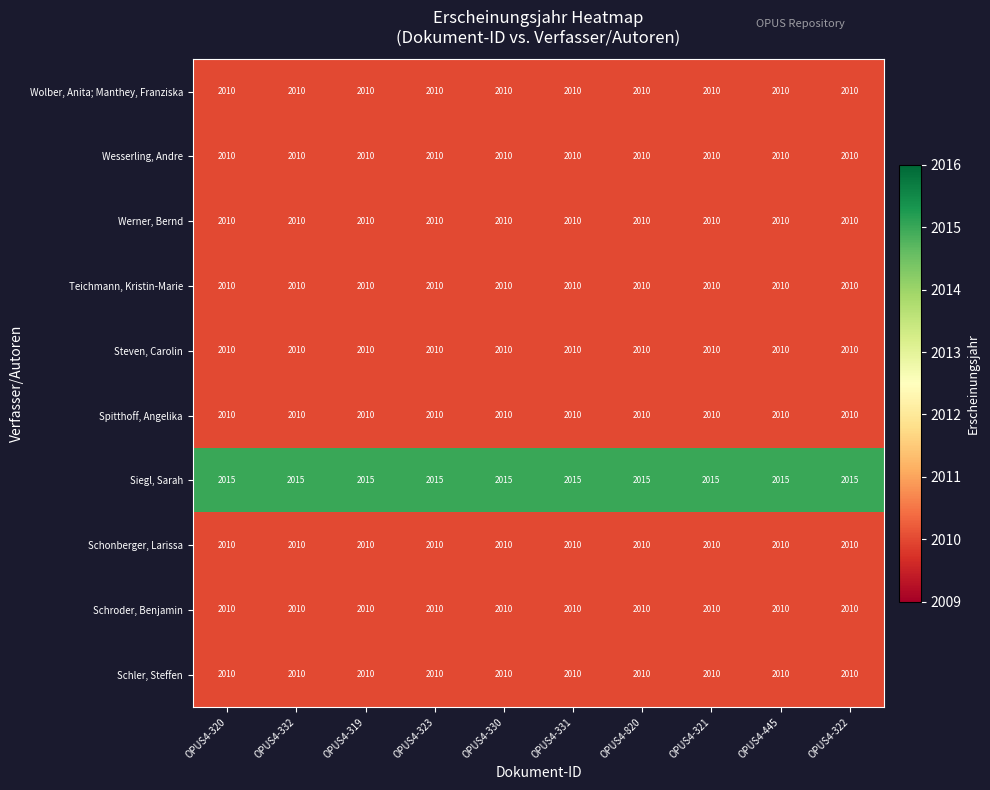

At how many categories does at least one series exceed 2010?

10